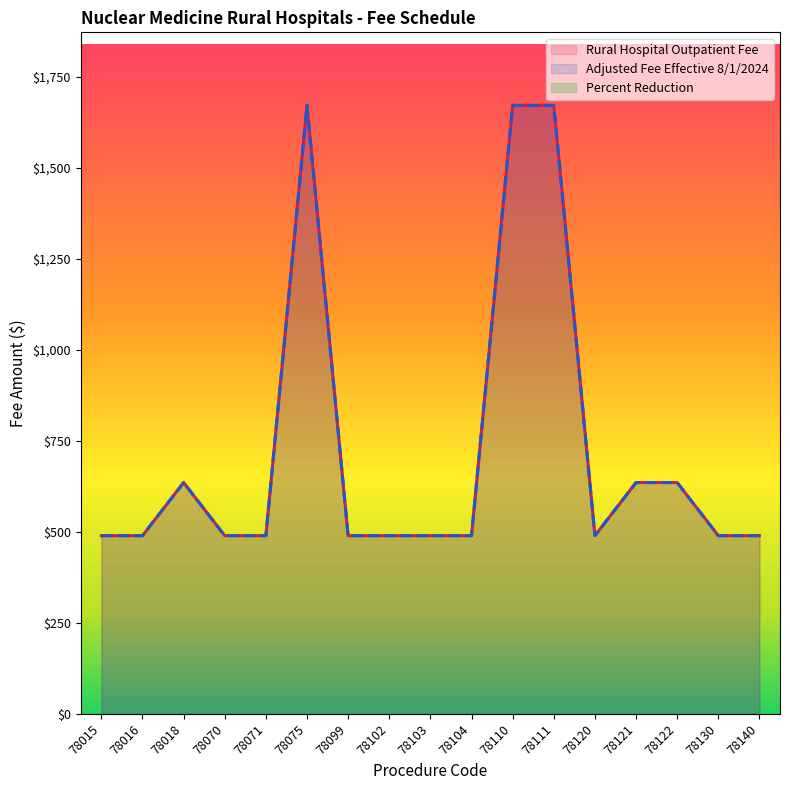

True or false: Rural Hospital Outpatient Fee and Adjusted Fee Effective 8/1/2024 cross at least once.

False